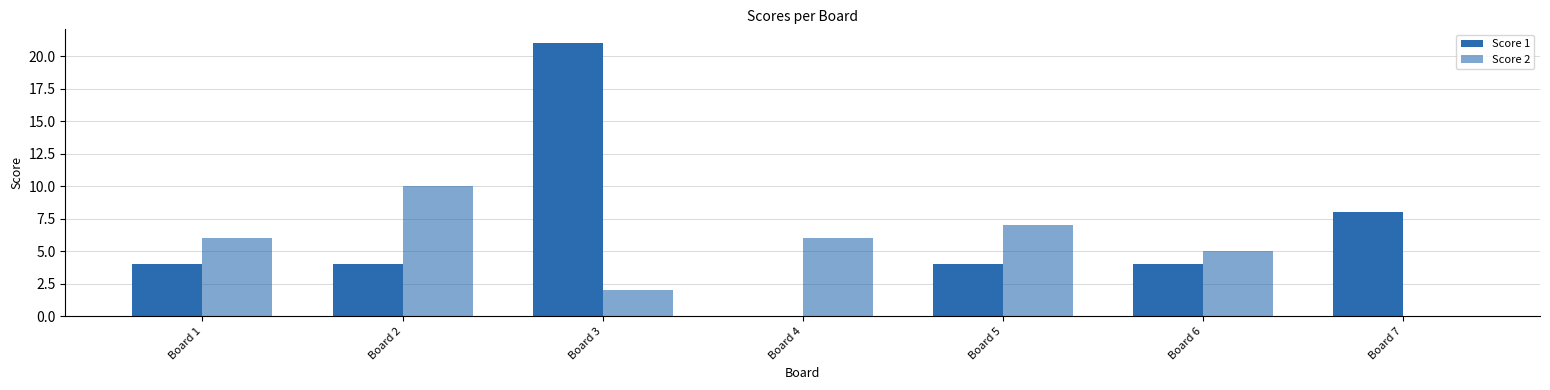

What is the value of the Score 2 bar at the 5th from the left?

7